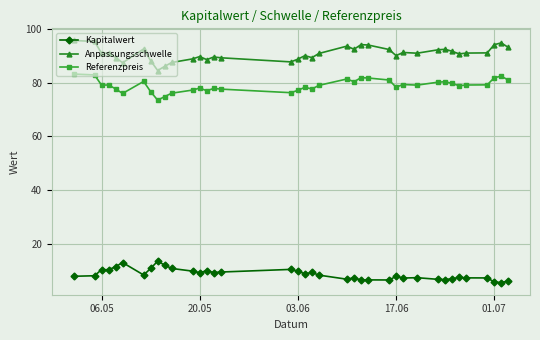

Which series has the largest total across all categories?

Anpassungsschwelle